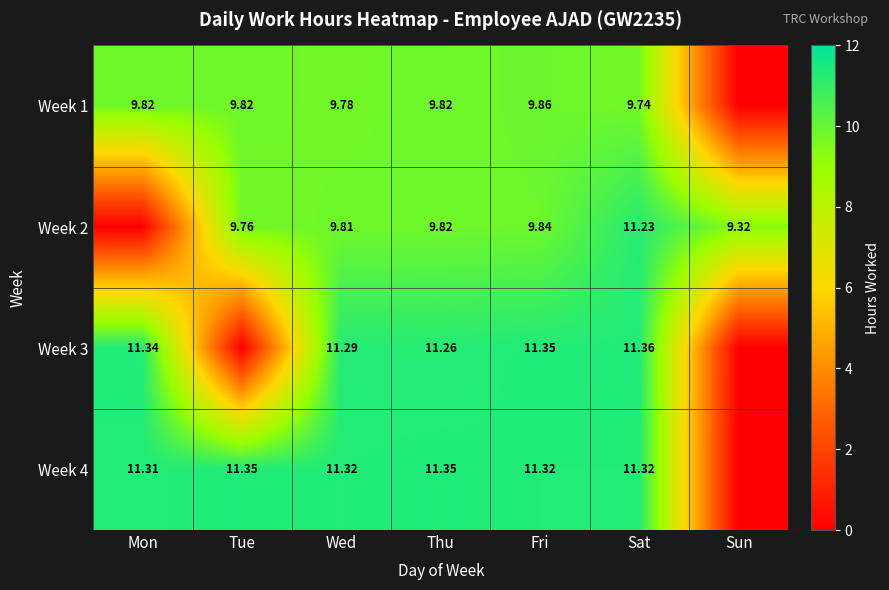

The Week 3 series shows 4.9 at Fri. True or false?

False